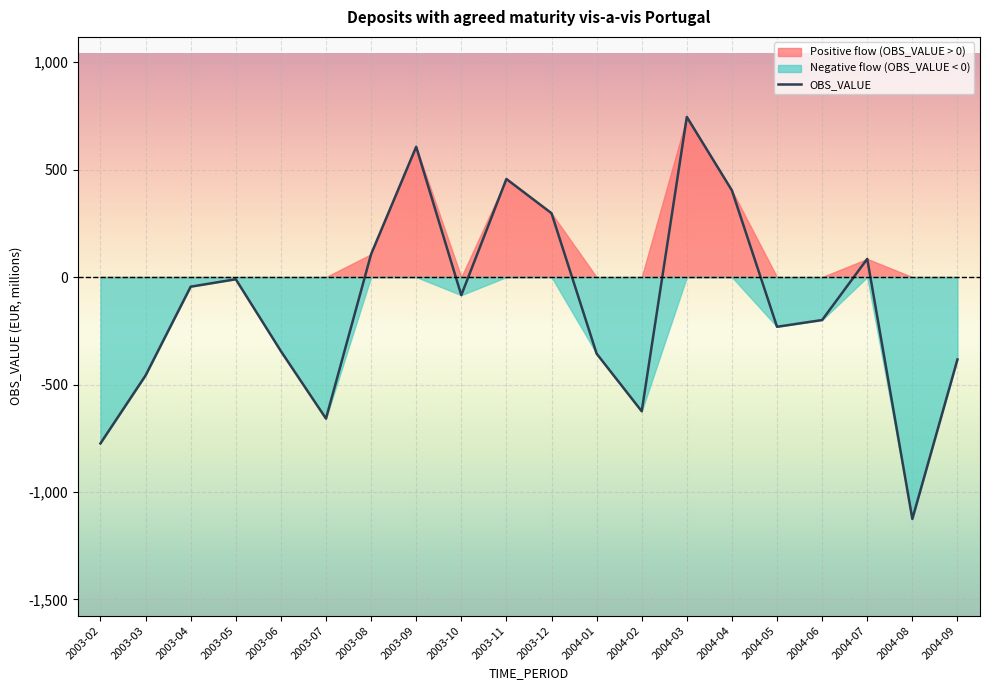

Rank the categories by value from lowest to highest.

2004-08, 2003-02, 2003-07, 2004-02, 2003-03, 2004-09, 2004-01, 2003-06, 2004-05, 2004-06, 2003-10, 2003-04, 2003-05, 2004-07, 2003-08, 2003-12, 2004-04, 2003-11, 2003-09, 2004-03